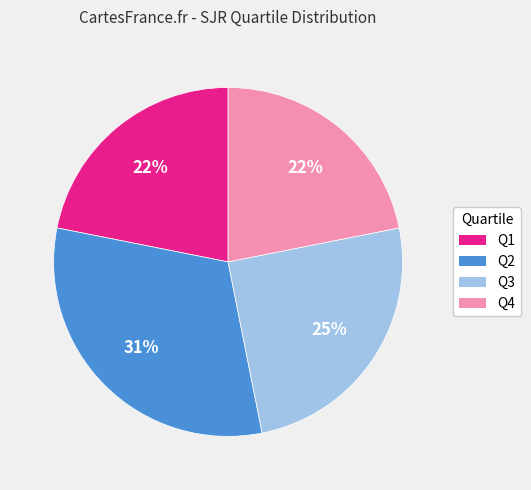

How many segments does this pie chart have?

4